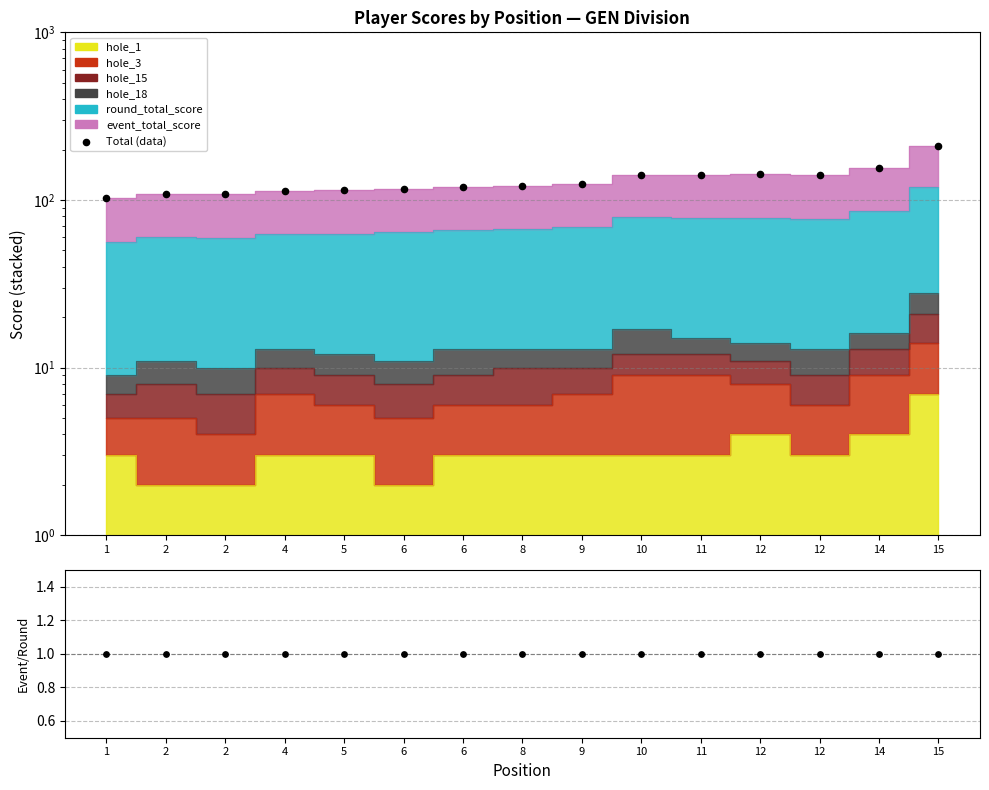

Which series contains the highest Y value?

Total (data)